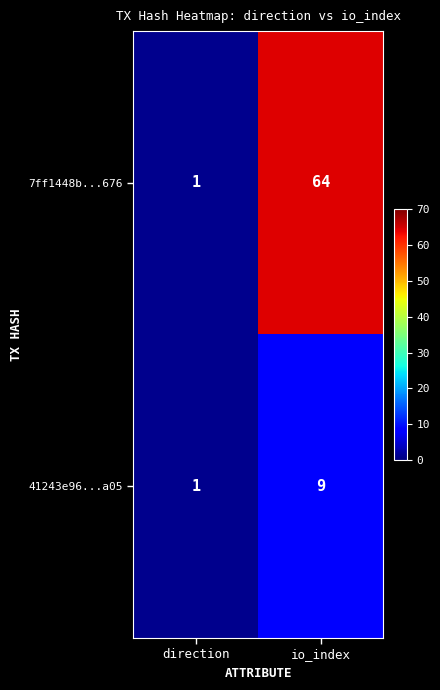

Which series has the largest total across all categories?

7ff1448b...676